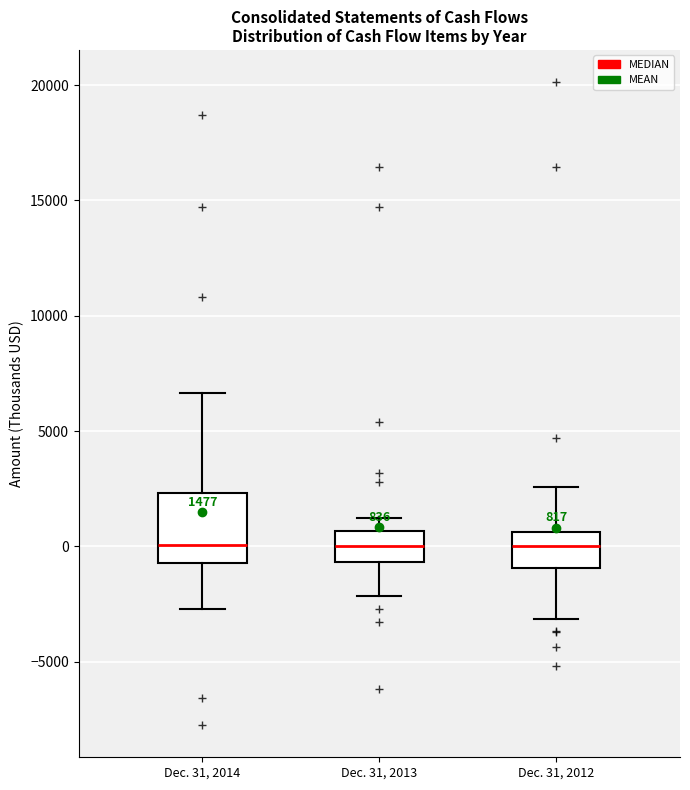

Which box is the tallest, from its lower edge to its upper edge?

Dec. 31, 2014